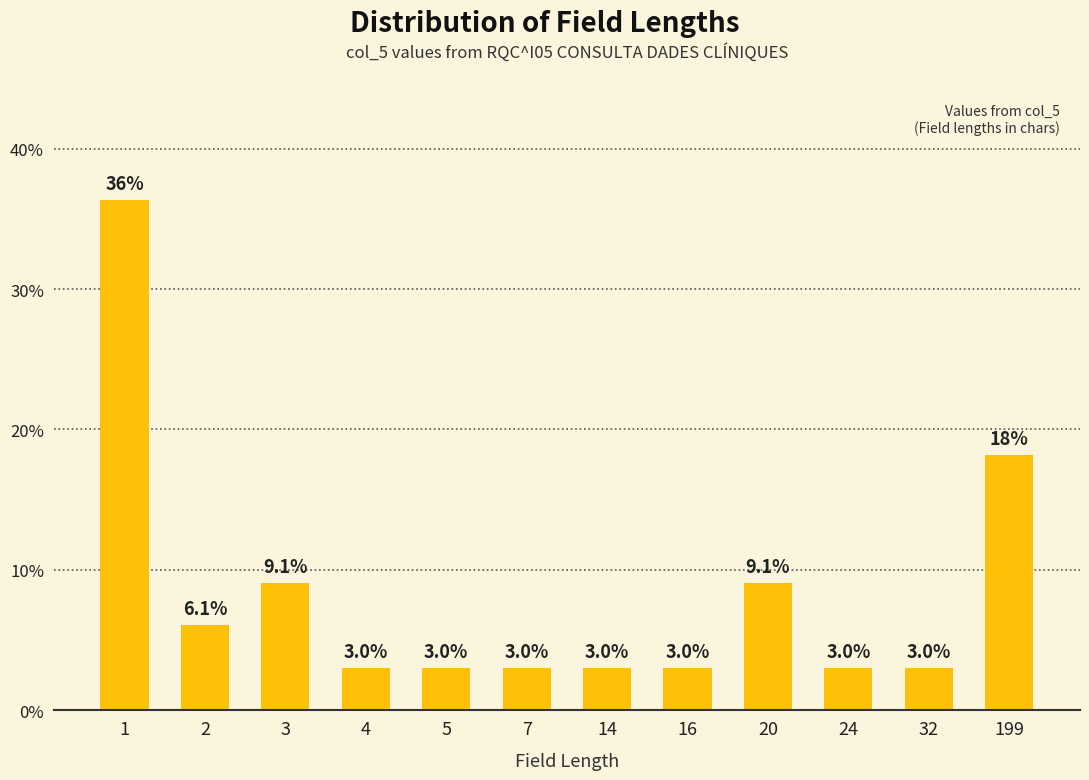

Reading left to right, what are all the values shown in this chart?

1=36.4	2=6.1	3=9.1	4=3.0	5=3.0	7=3.0	14=3.0	16=3.0	20=9.1	24=3.0	32=3.0	199=18.2